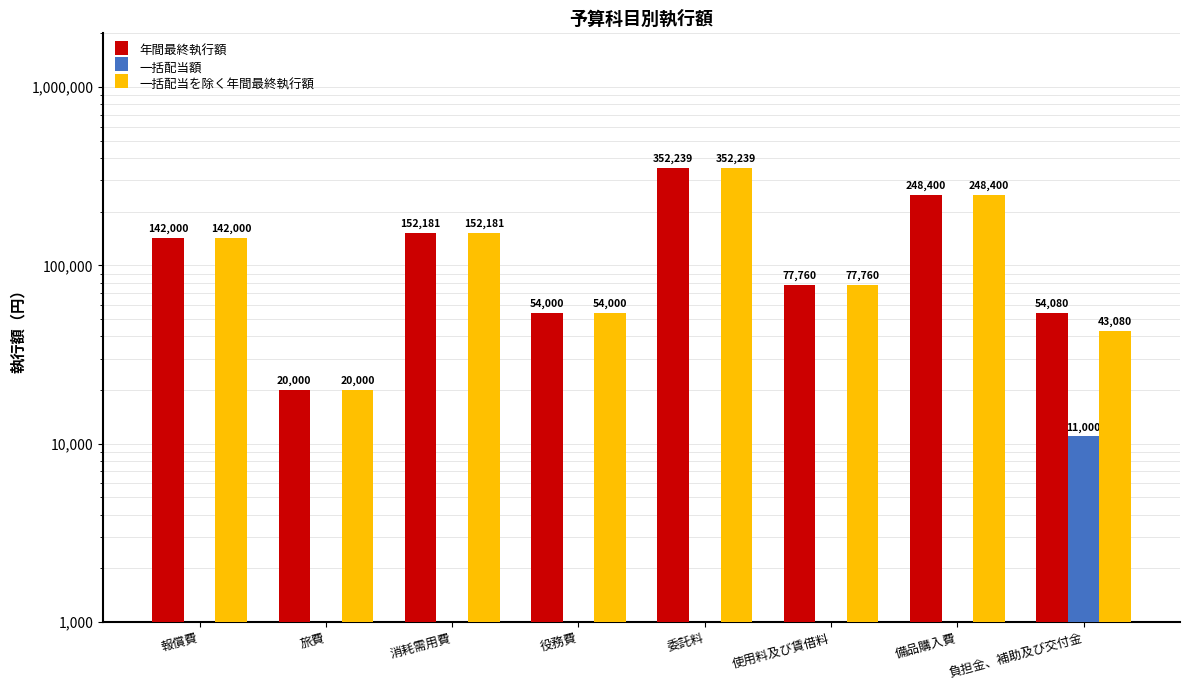

Between 負担金、補助及び交付金 and 消耗需用費, which is larger?

消耗需用費